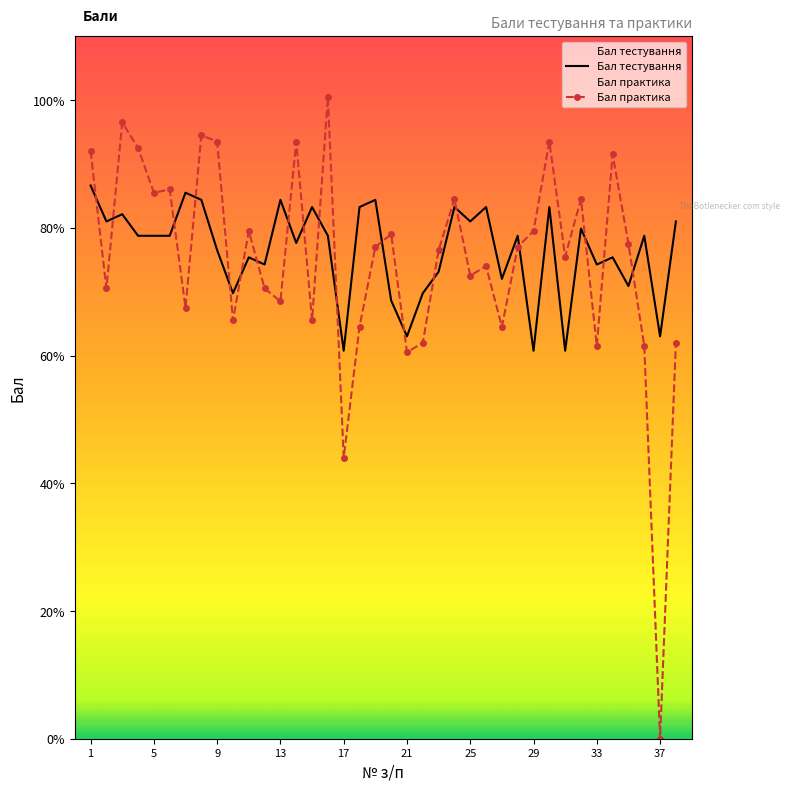

Rank the series by their maximum value, from highest to lowest.

Бал практика, Бал тестування